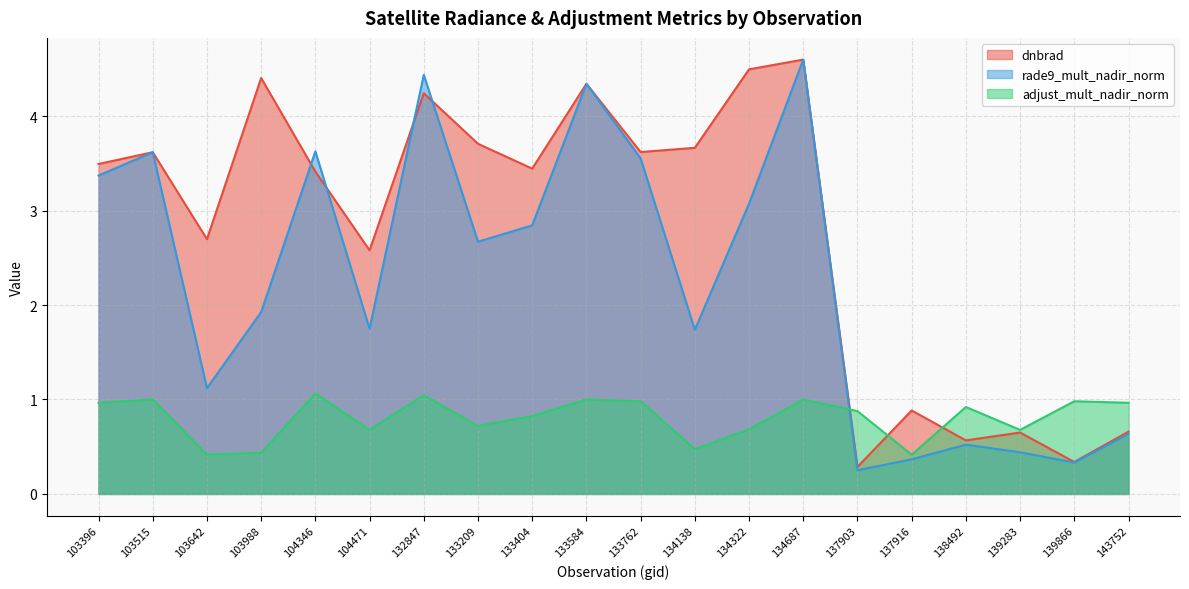

Between 104471 and 139283, which series saw the biggest shift?

dnbrad